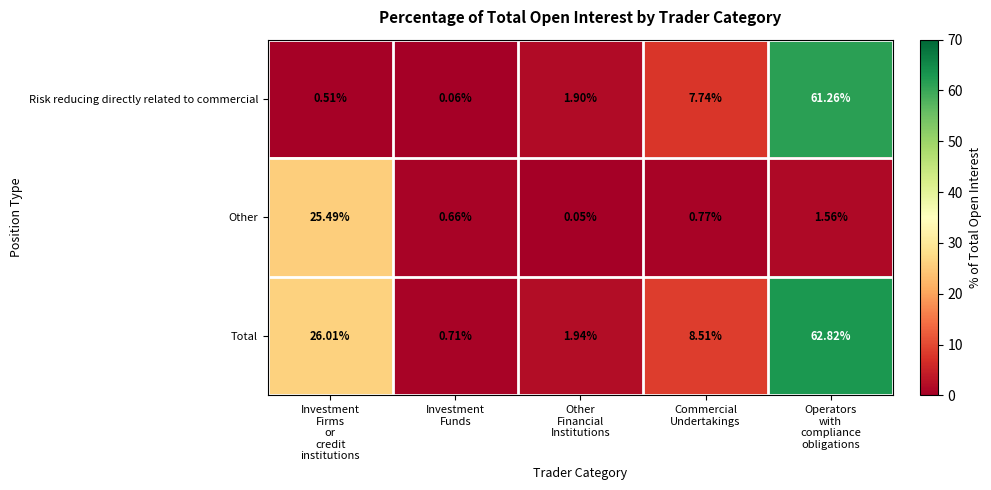

Rank the series by their average value, from lowest to highest.

Other, Risk reducing directly related to commercial, Total